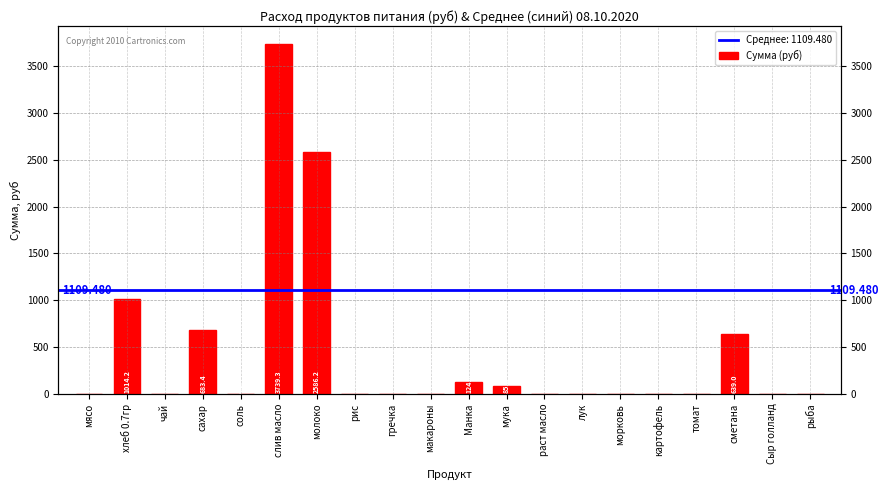

The value at сахар is 683.4. True or false?

True